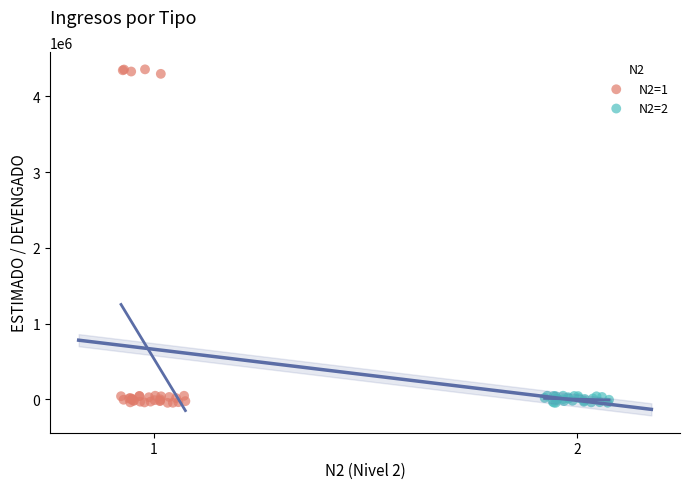

Which series has the widest spread of Y values?

N2=1